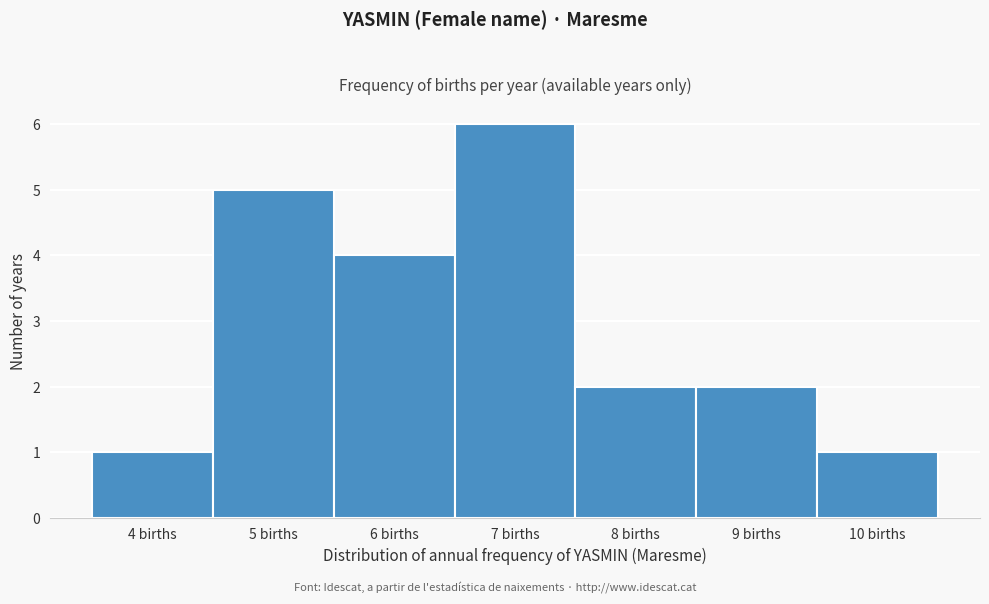

Reading left to right, transcribe all the data shown in this chart.

4 births=1	5 births=5	6 births=4	7 births=6	8 births=2	9 births=2	10 births=1